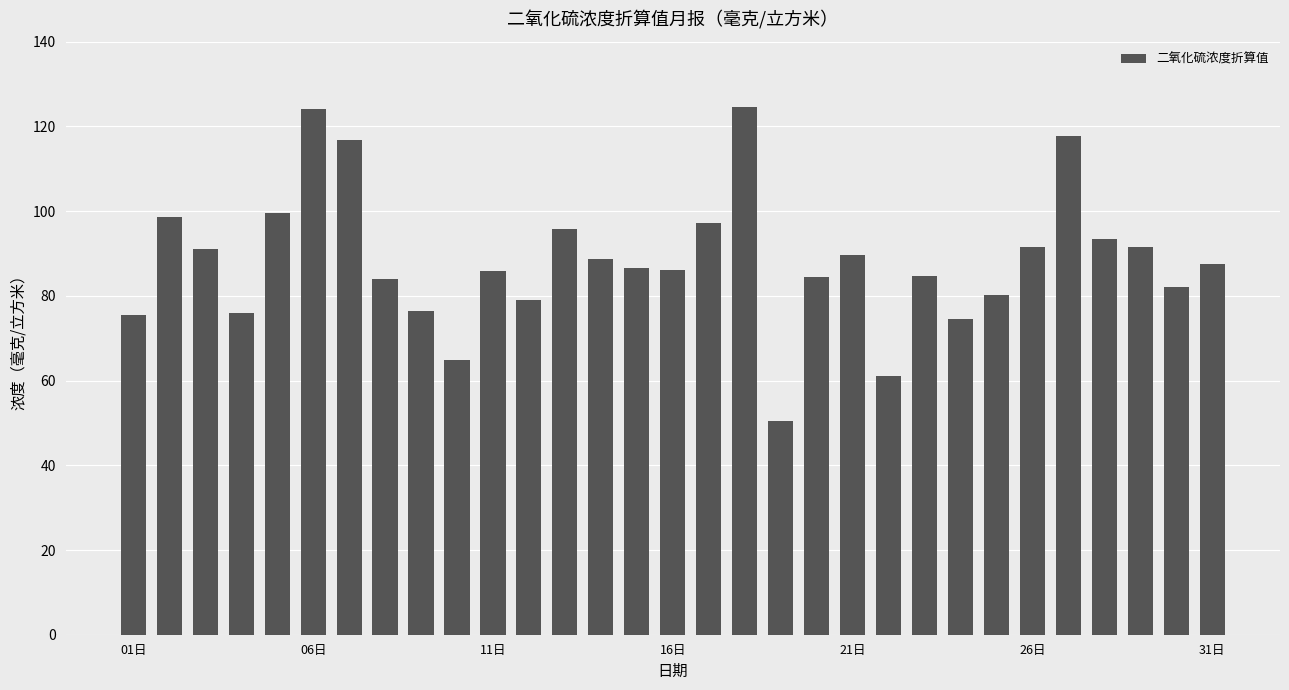

What is the greatest value displayed?

124.5